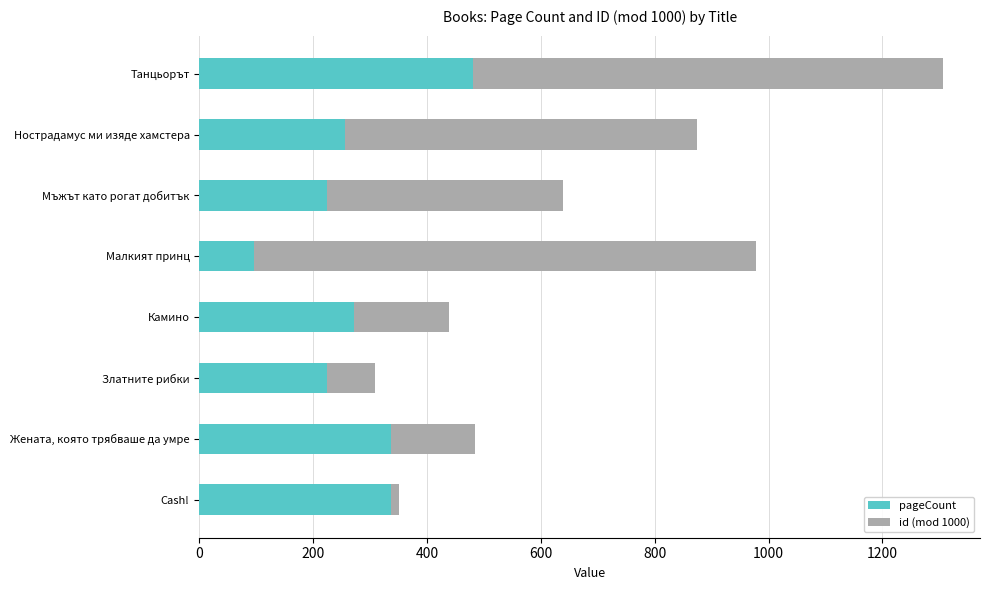

What is the lowest value of the pageCount series?

96